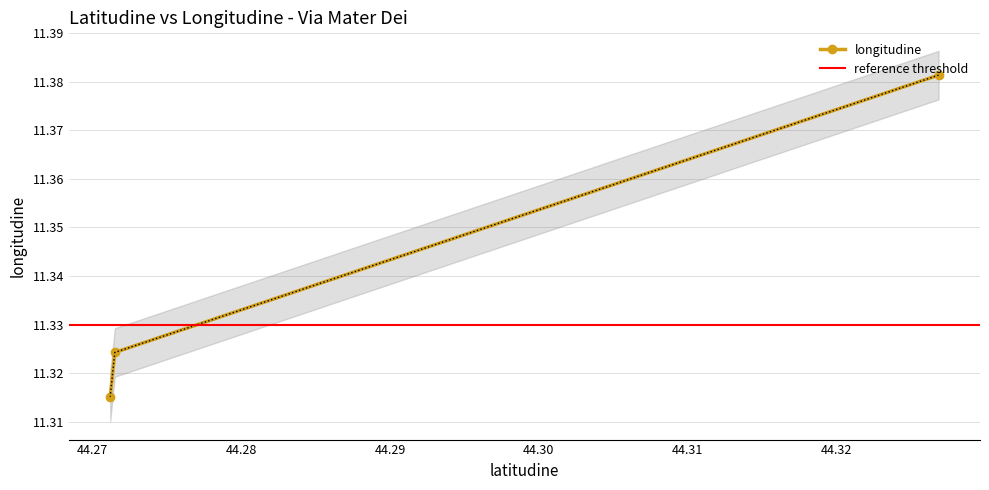

The chart shows a value of 17.1 at 44.271202175698. True or false?

False